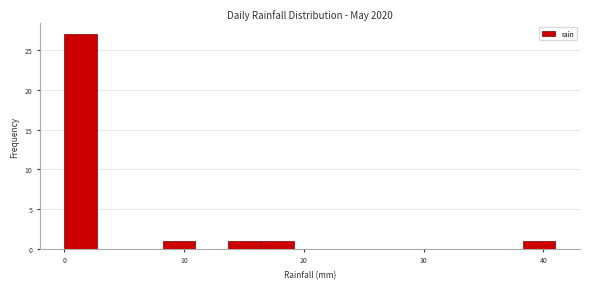

Around what value on the x-axis is the tallest bar? Give the approximate position of its centre, as read against the axis.

1